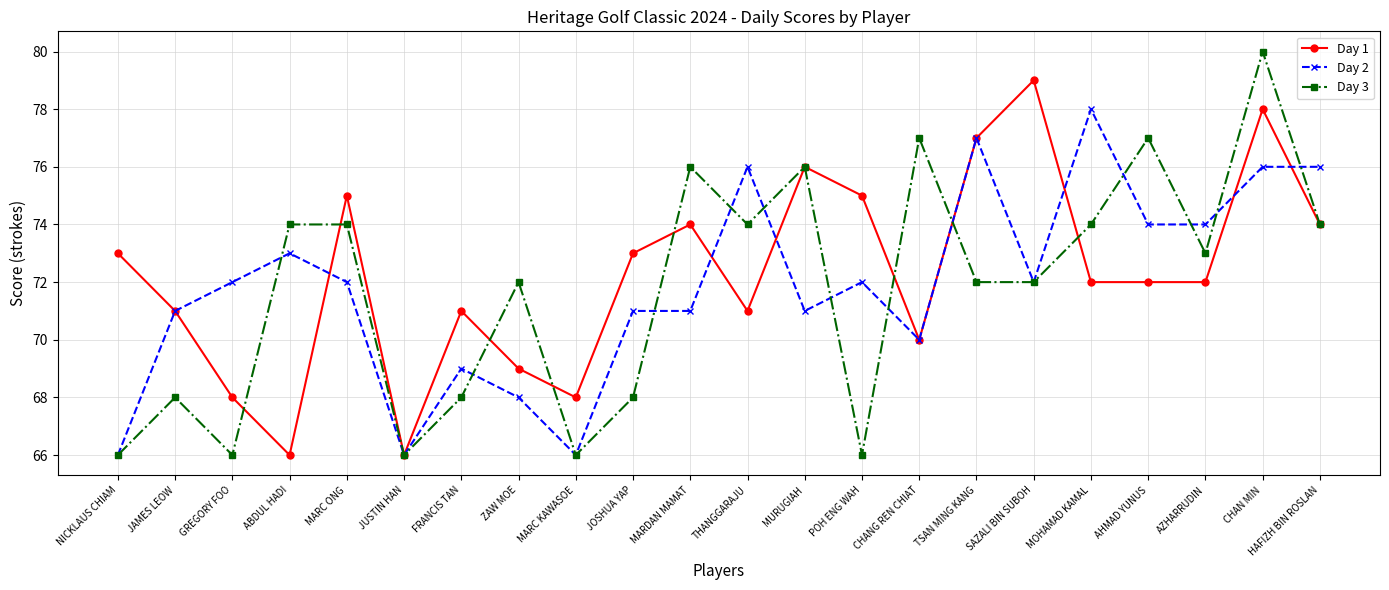

Is it true that Day 1 equals 28 at NICKLAUS CHIAM?

False